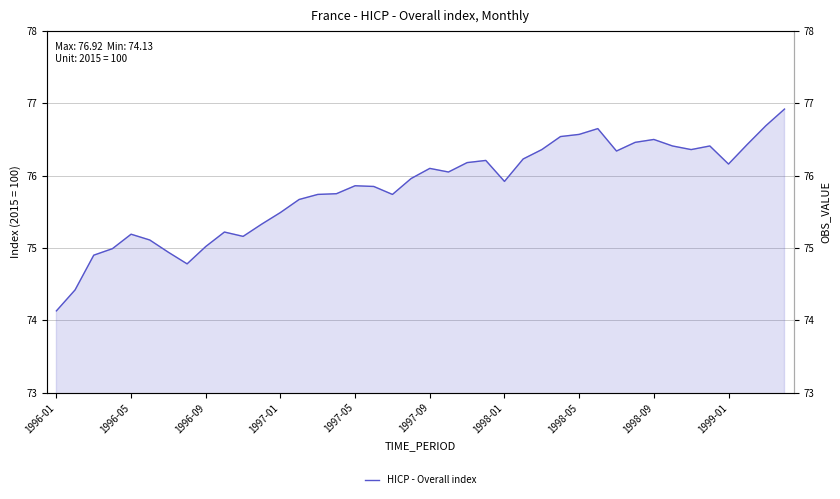

Which has a higher value, 11 or 30?

30